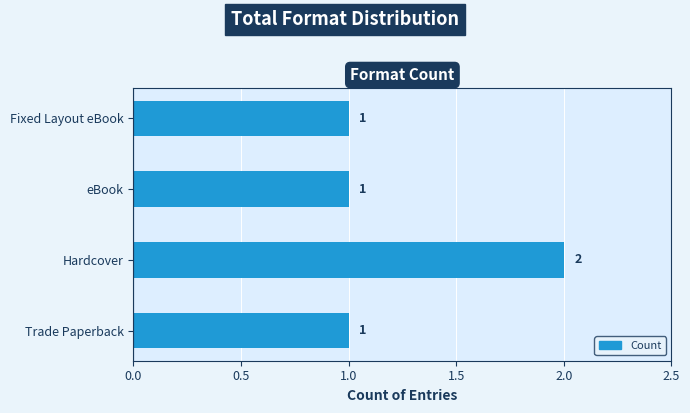

What is the greatest value displayed?

2